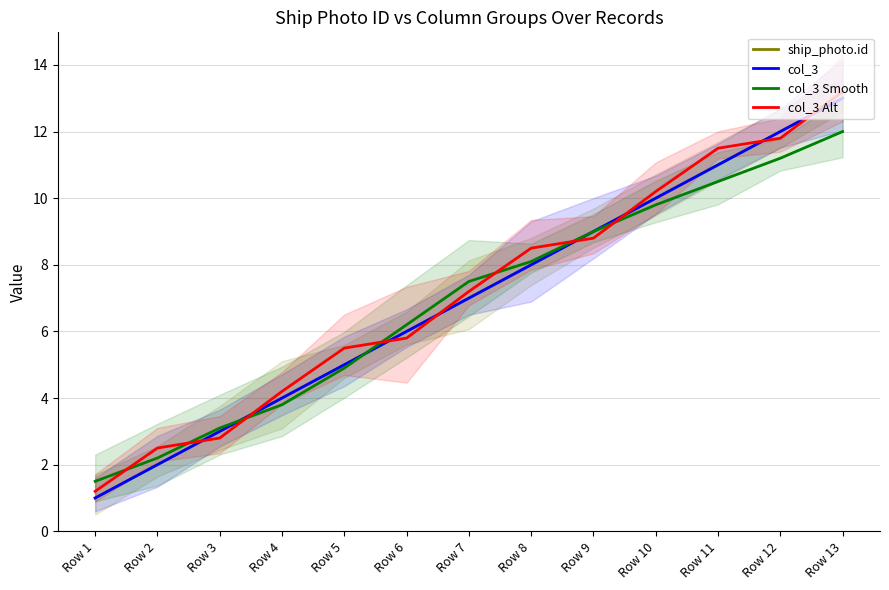

Read the col_3 Alt value at Row 7.

7.2